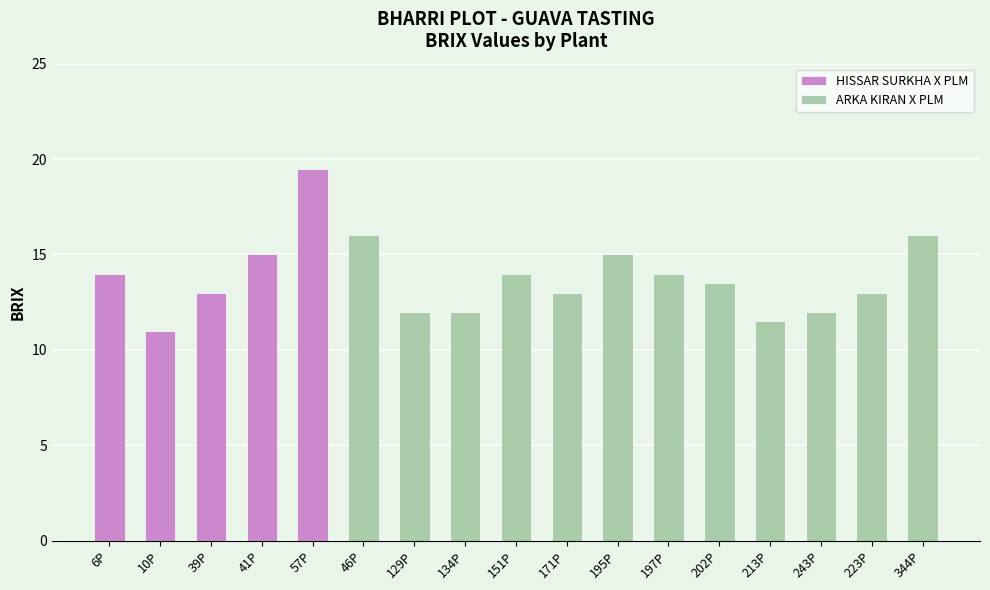

Which category has the highest value across all series?

57P